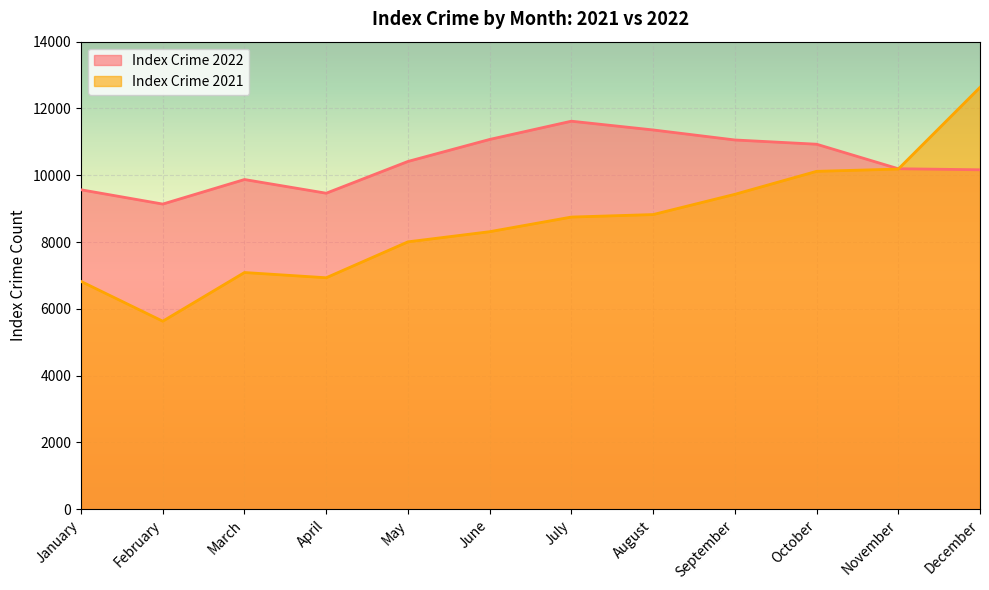

How many distinct data groups are displayed?

2